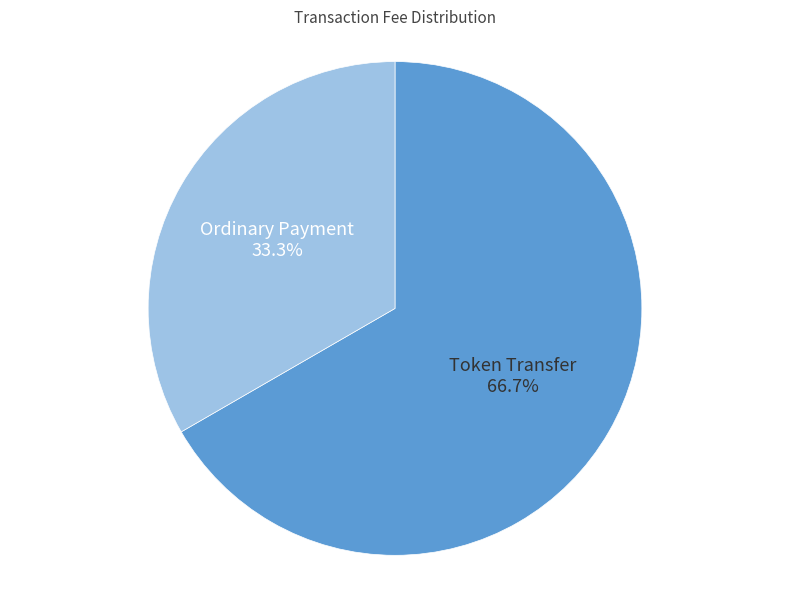

Is Ordinary Payment the majority of the pie?

No